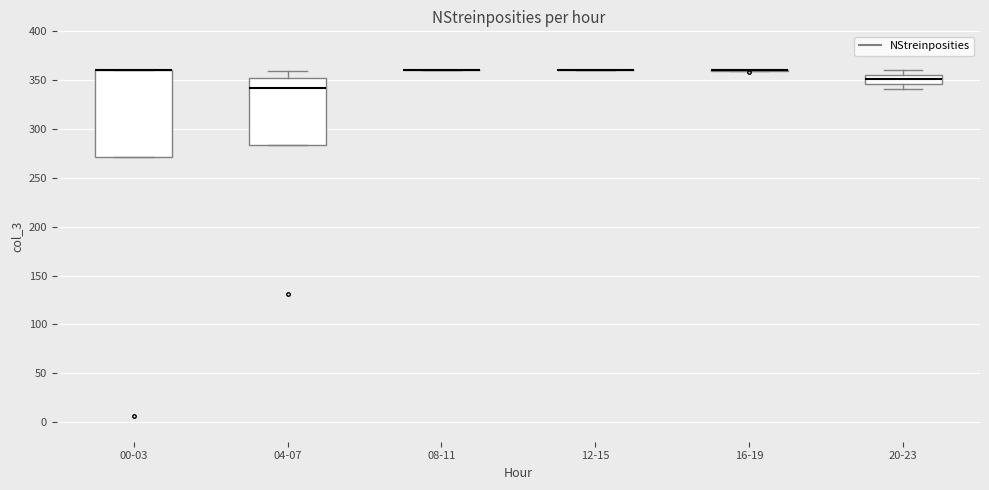

Reading left to right, transcribe this box plot: for each box, give where its median line is, the range the box spans, and where its two whiskers end, as read against the y-axis. The values are not printed on the chart, so give them approximately, as read against the axis.

00-03: median 360 (drawn on the box's upper edge), box 270 to 360, whiskers 270 to 360
04-07: median 345, box 285 to 350, whiskers 285 to 360
08-11: box collapsed to a line at 360, whiskers 360 to 360
12-15: box collapsed to a line at 360, whiskers 360 to 360
16-19: box collapsed to a line at 360, whiskers 360 to 360
20-23: median 350, box 345 to 355, whiskers 340 to 360